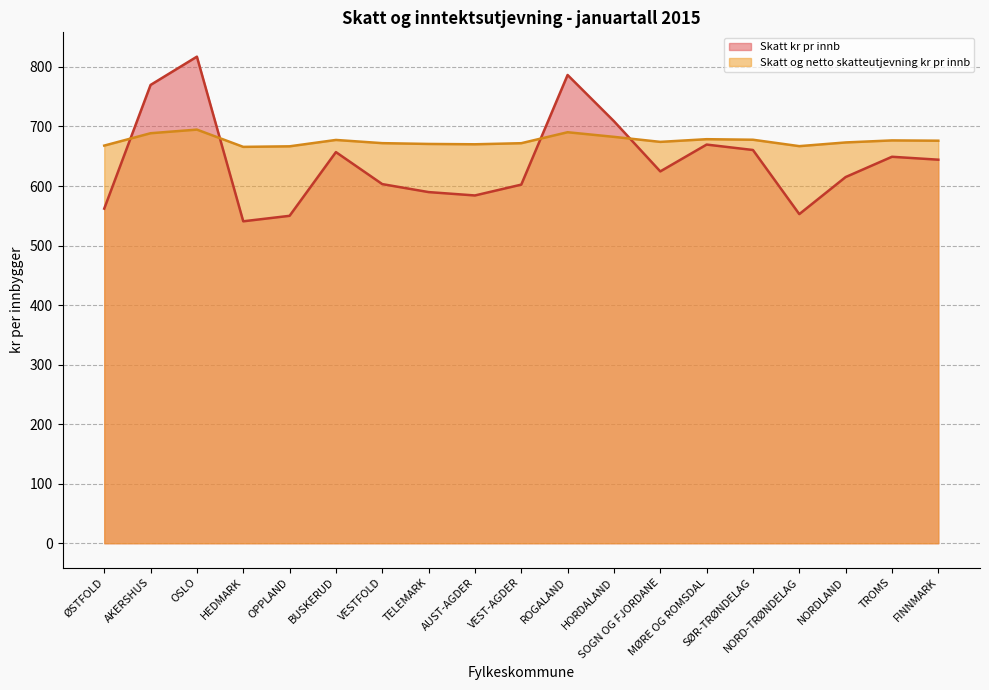

Reading left to right, transcribe all the data shown in this chart.

Skatt kr pr innb: 562.0	769.8	817.3	540.7	549.9	656.9	603.2	589.8	584.1	602.3	786.5	708.9	624.5	669.6	660.5	552.8	615.0	649.1	644.2
Skatt og netto skatteutjevning kr pr innb: 667.9	688.6	694.7	665.7	666.7	677.4	672.0	670.7	670.1	671.9	690.3	682.6	674.1	678.6	677.7	667.0	673.2	676.6	676.1